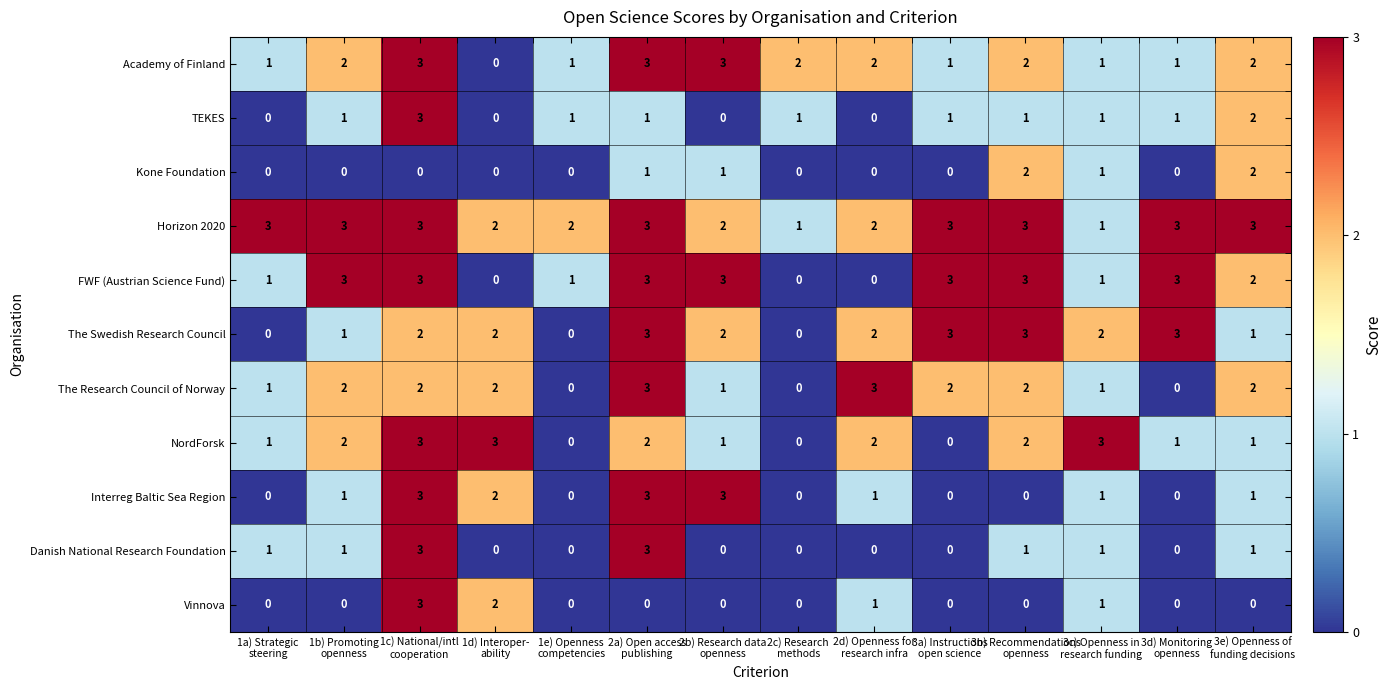

What is the difference between the maximum and second lowest values in the Vinnova series?

3